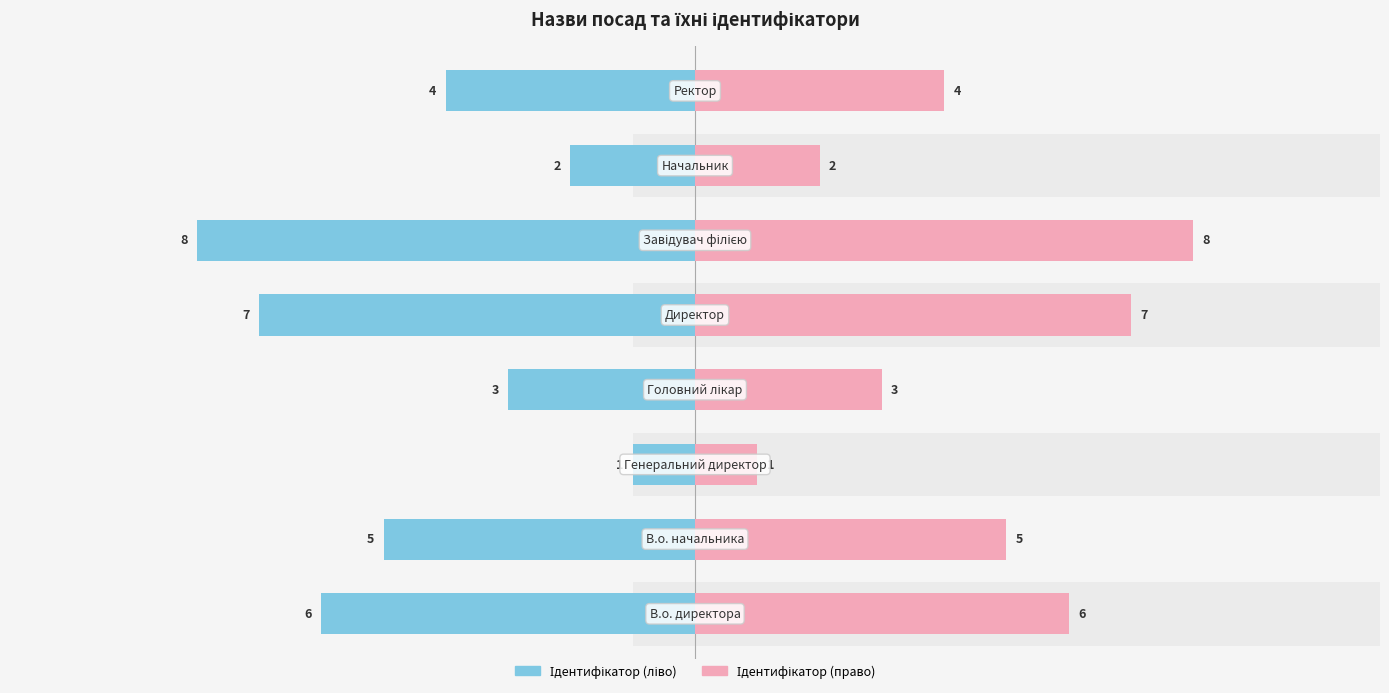

At how many categories does at least one series exceed -5?

8